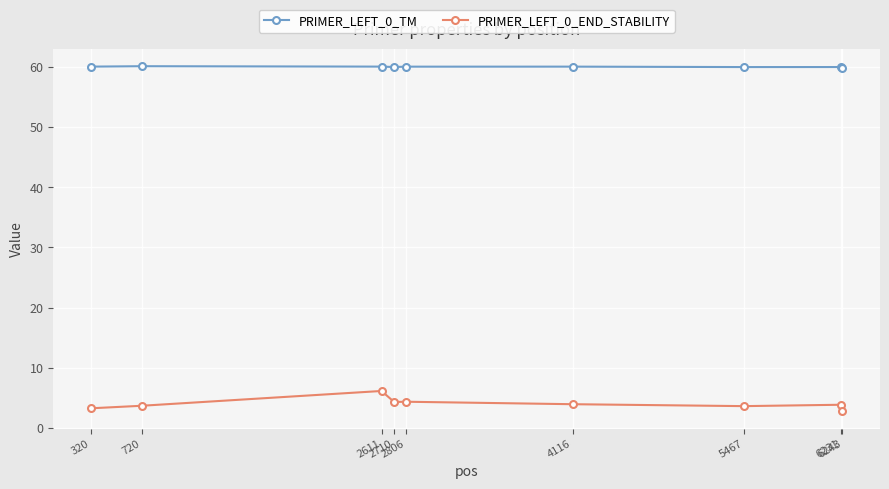

Rank the series by their average value, from lowest to highest.

PRIMER_LEFT_0_END_STABILITY, PRIMER_LEFT_0_TM